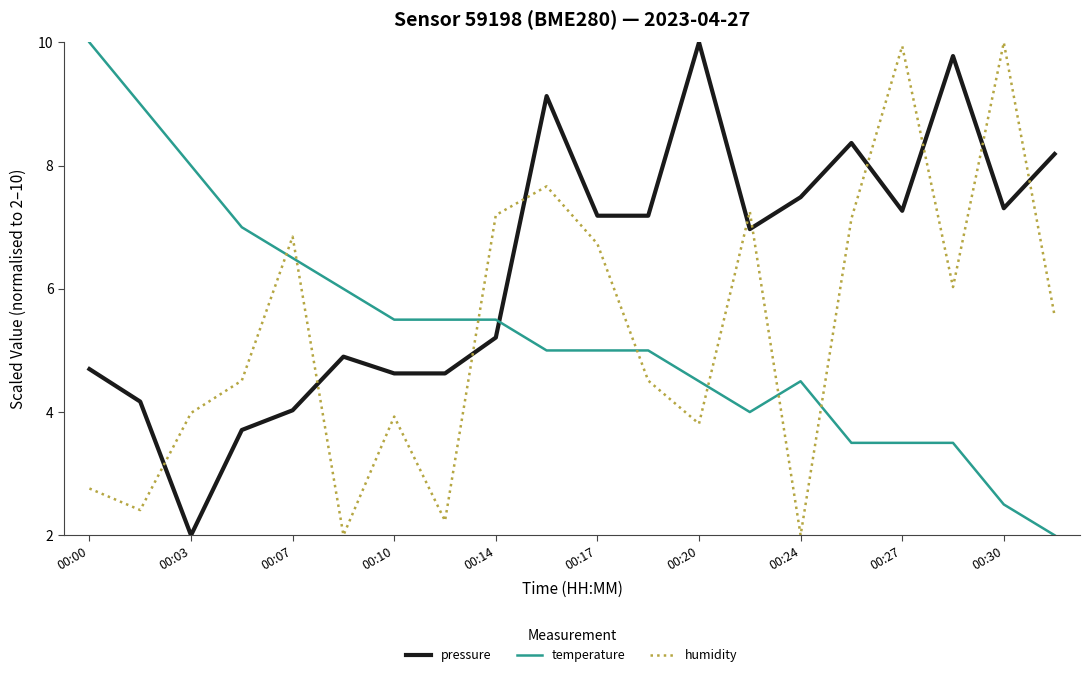

What is the greatest value displayed?

10.0